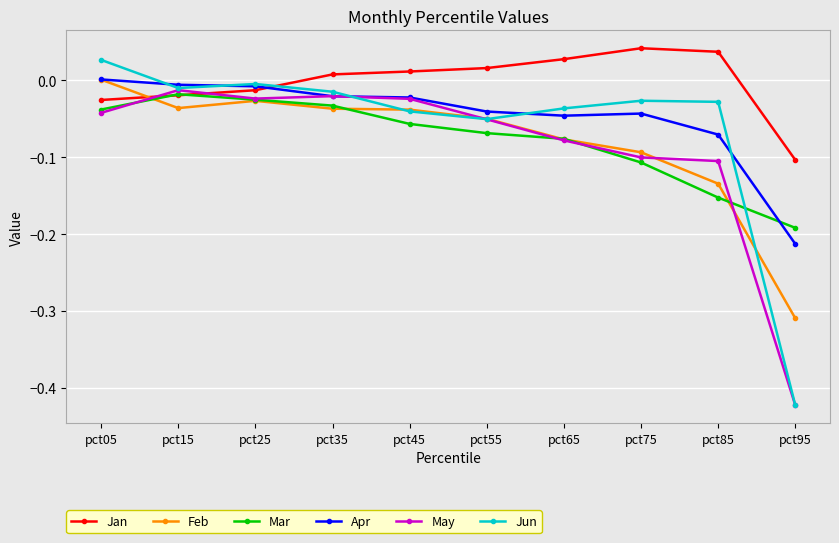

At how many categories does at least one series exceed 0?

7